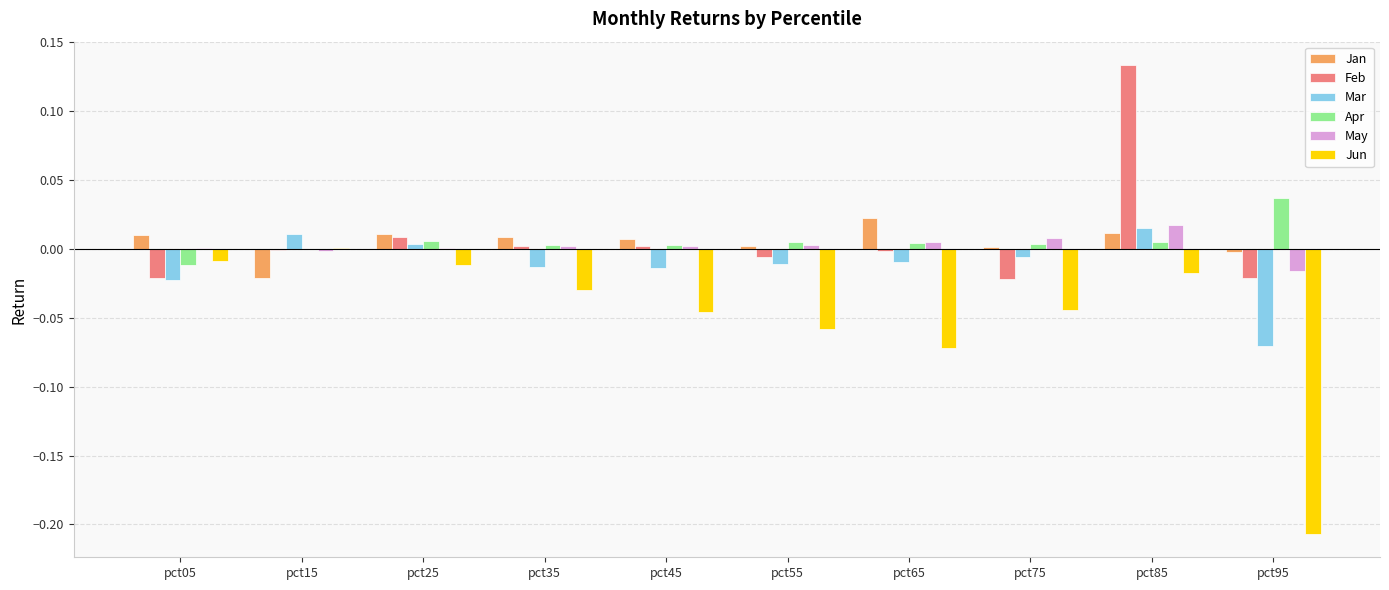

Which category has the highest value in the Jan series?

pct65